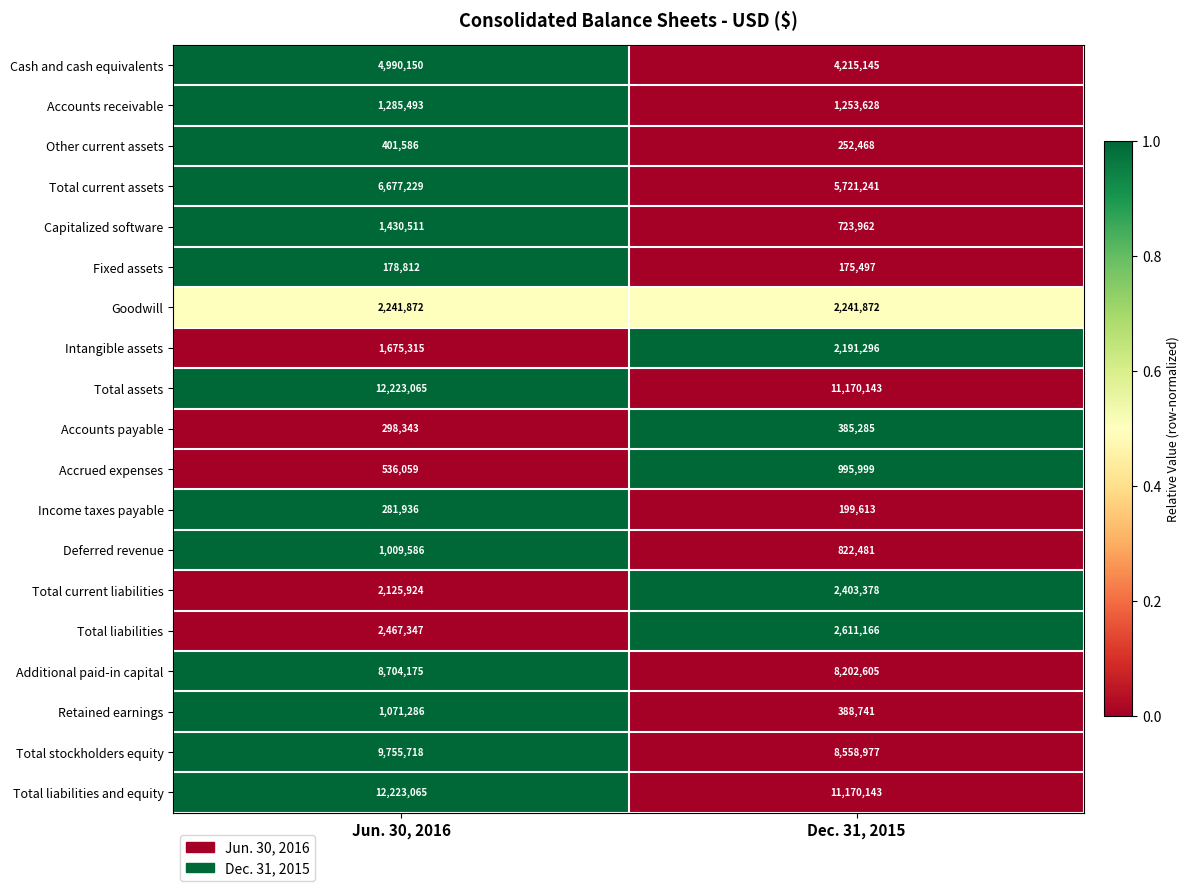

List the labels in order of Total liabilities value, largest first.

Dec. 31, 2015, Jun. 30, 2016